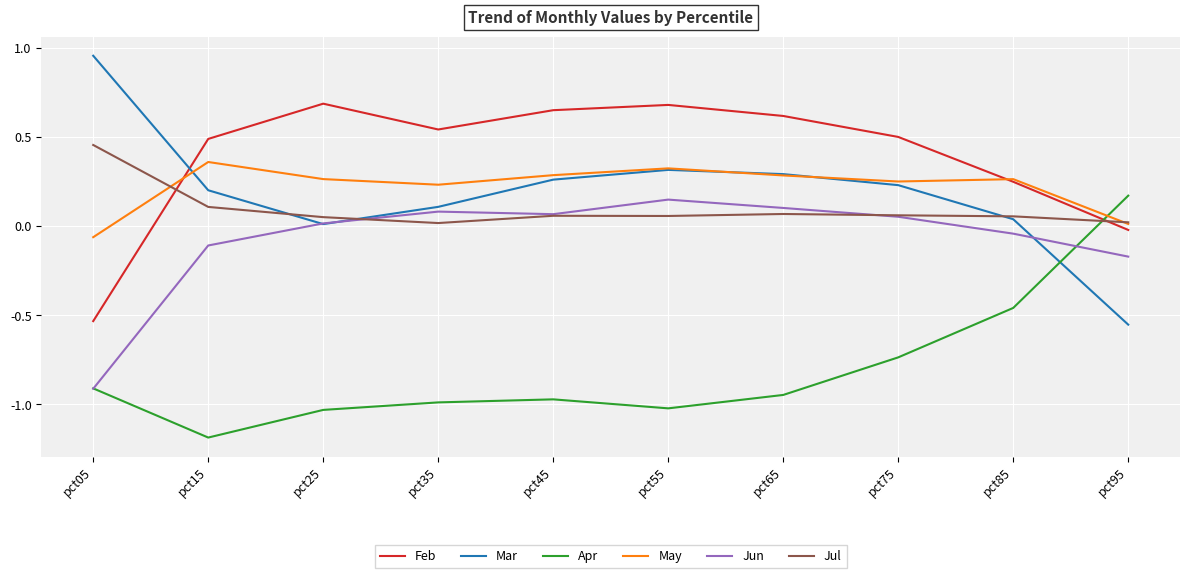

What is the minimum value shown in the chart?

-1.2